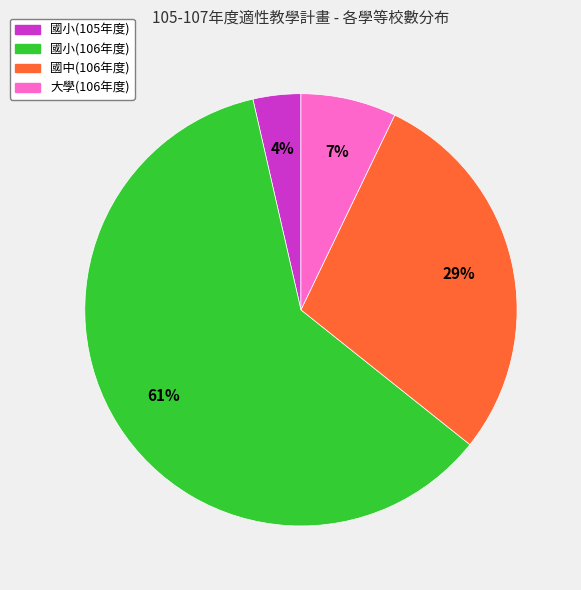

Which has a higher value, 國小(105年度) or 大學(106年度)?

大學(106年度)